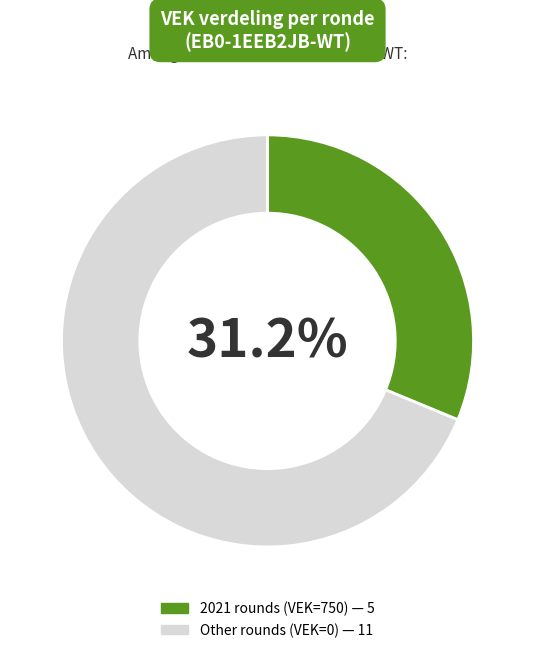

Is there any slice that represents more than half of the pie?

Yes